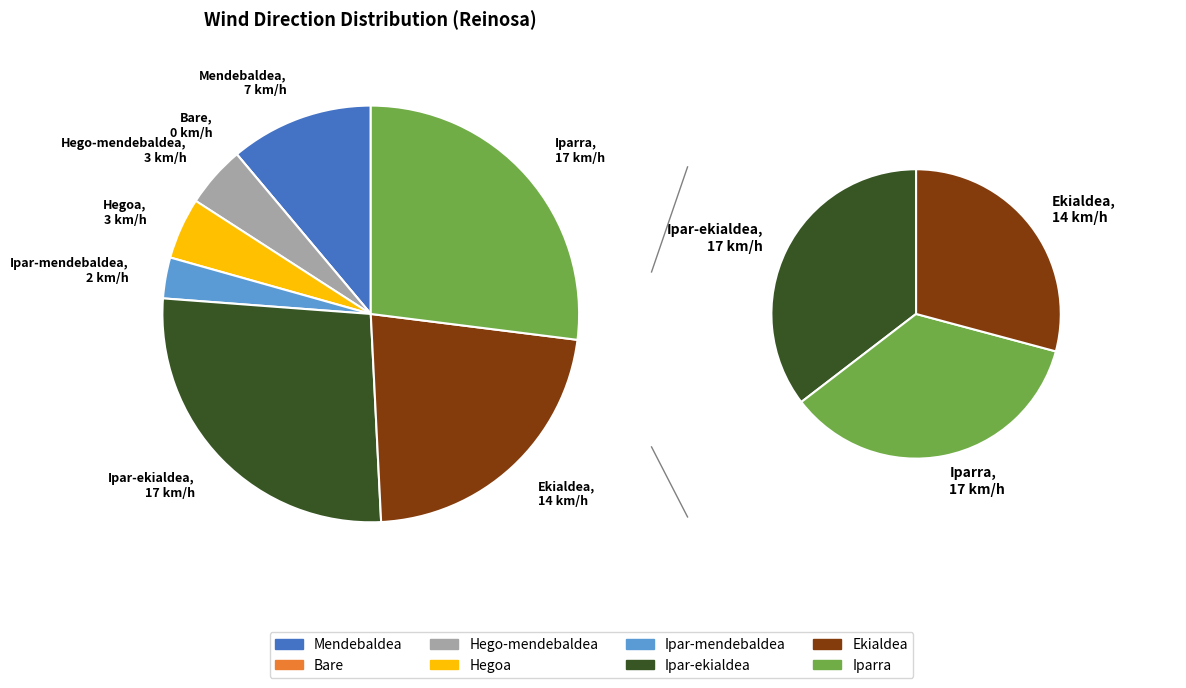

The Mendebaldea slice represents 11% of the pie. True or false?

True